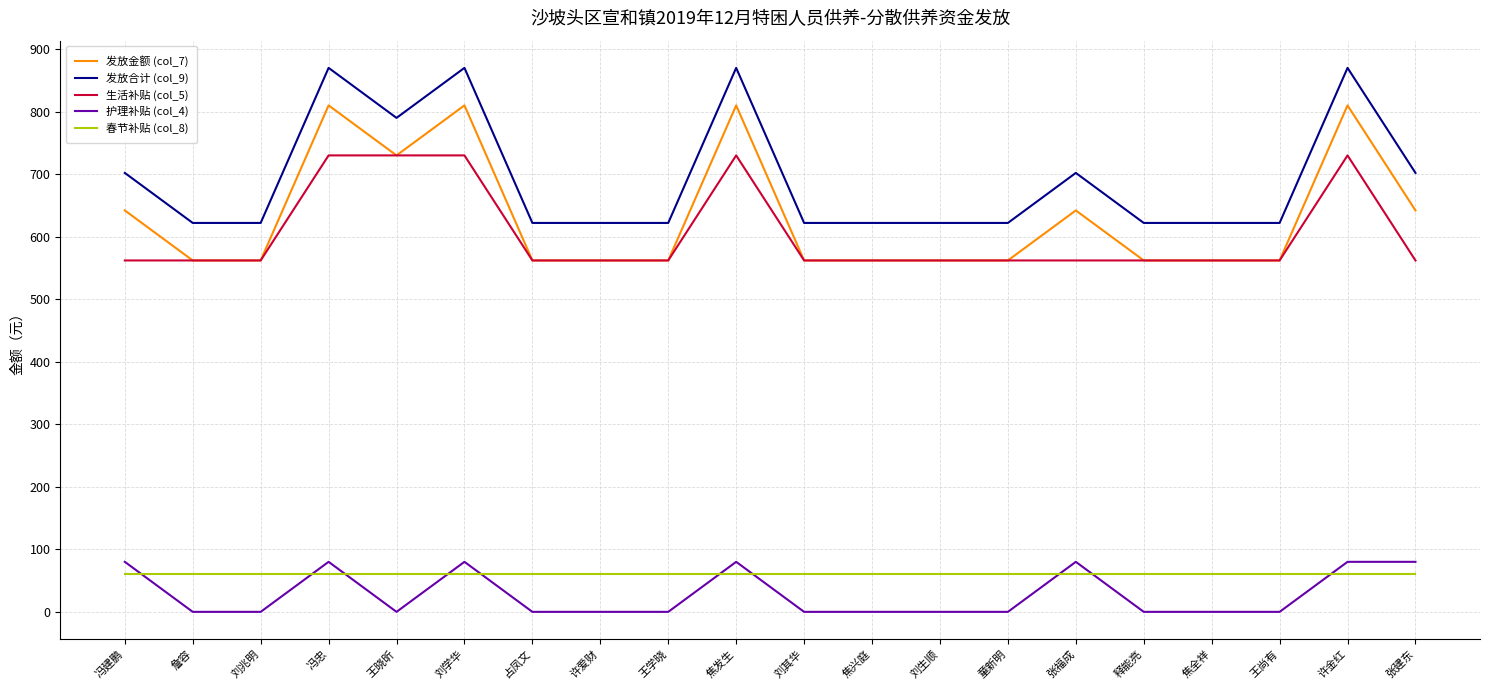

Count the number of data series in this chart.

5